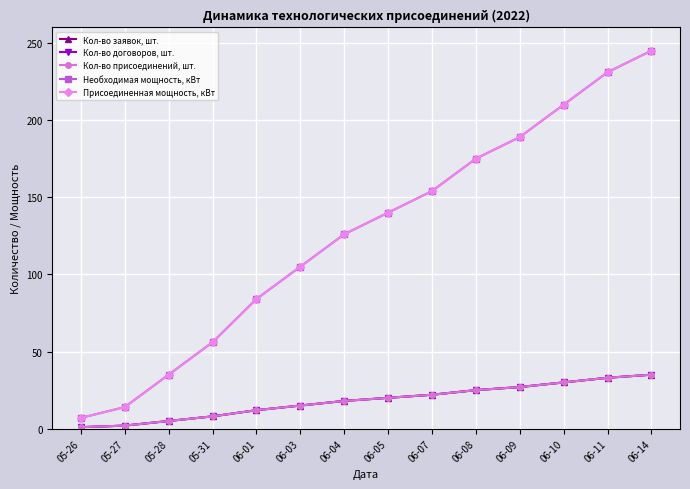

At how many categories does at least one series exceed 229?

2